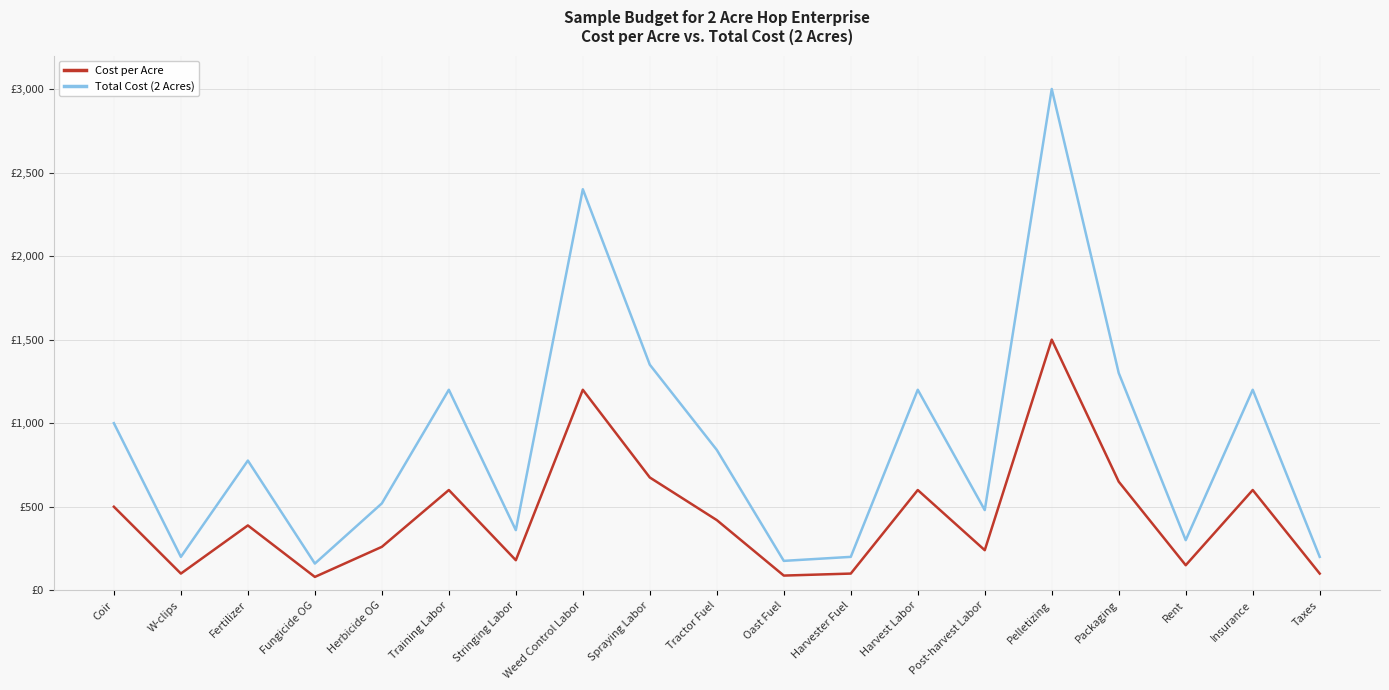

What is the difference between the Cost per Acre values at Taxes and Oast Fuel?

12.0